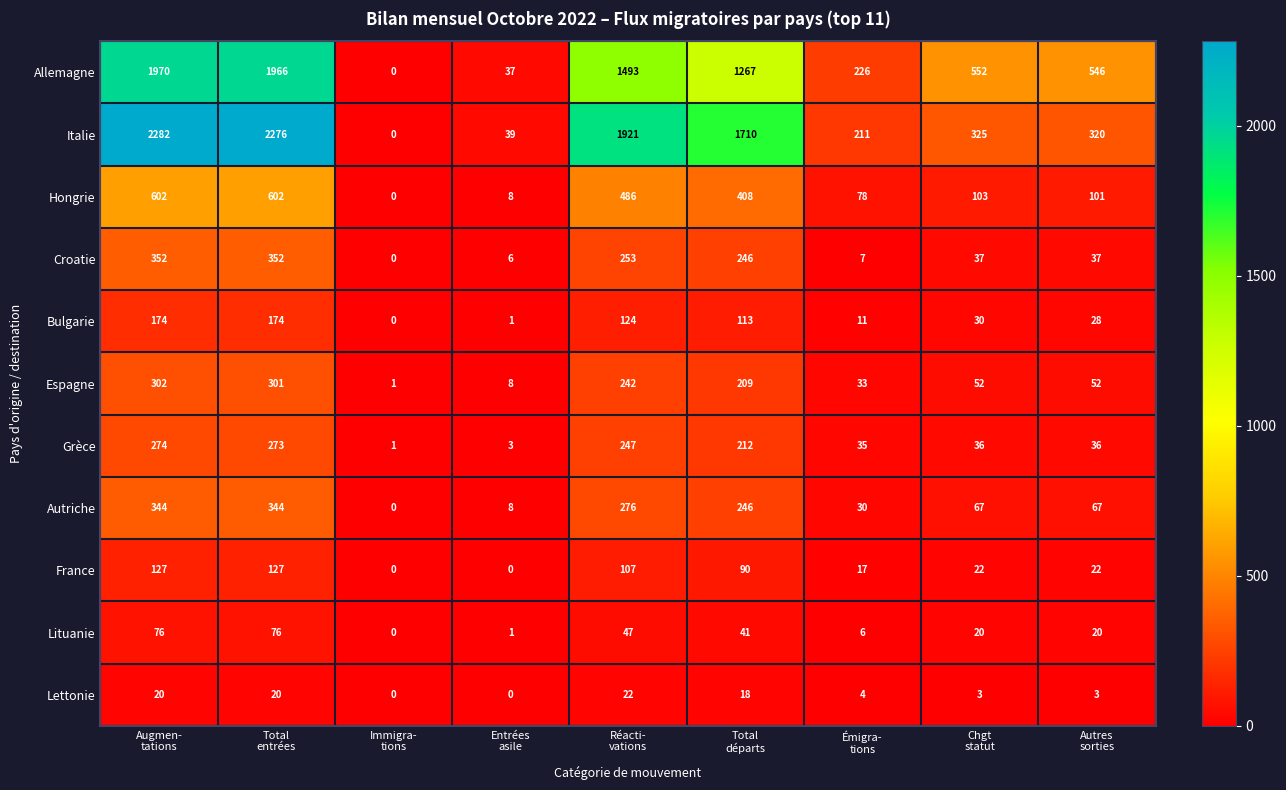

List the series in order of their peak value, lowest first.

Lettonie, Lituanie, France, Bulgarie, Grèce, Espagne, Autriche, Croatie, Hongrie, Allemagne, Italie